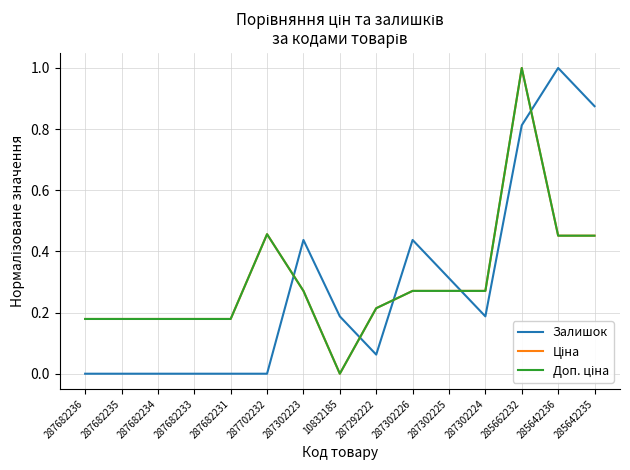

What position from the left is 287682231?

5